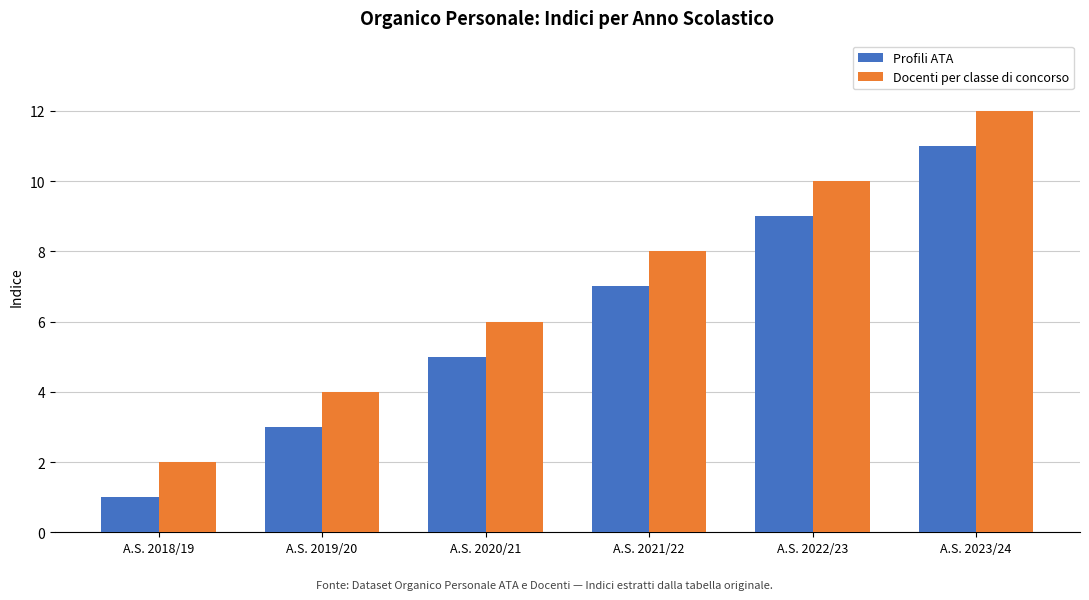

The Profili ATA series shows 7 at A.S. 2021/22. True or false?

True